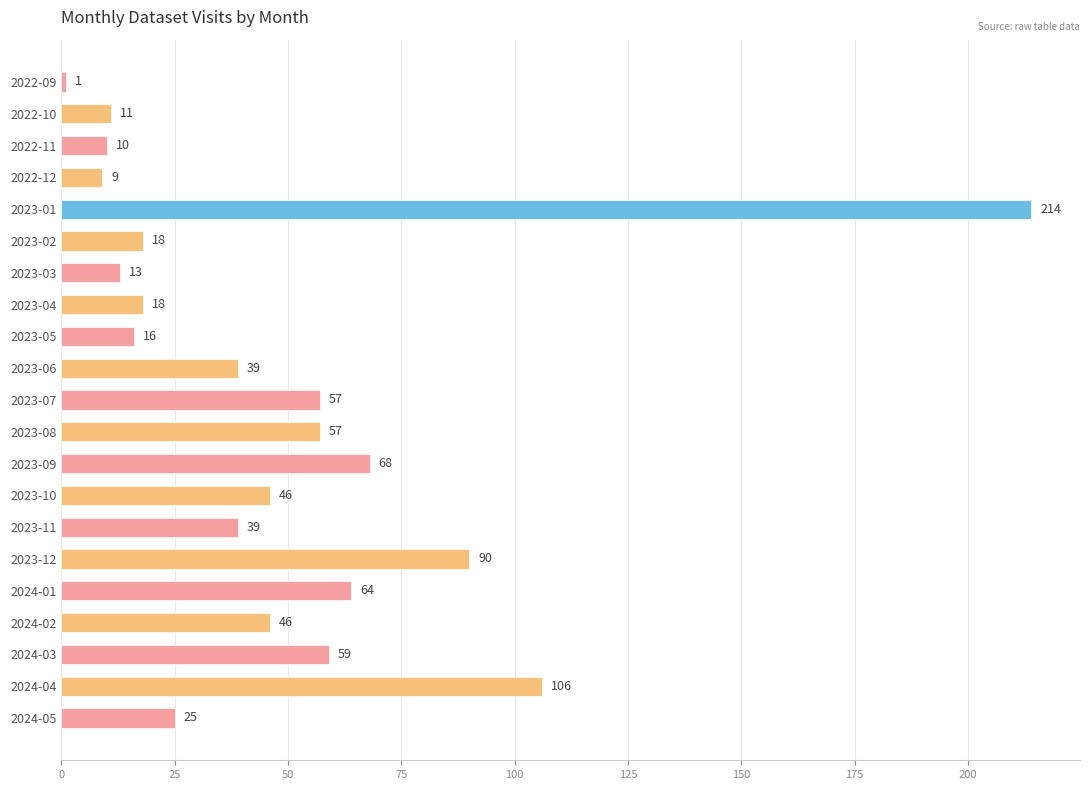

The value at 2023-10 is 46. True or false?

True